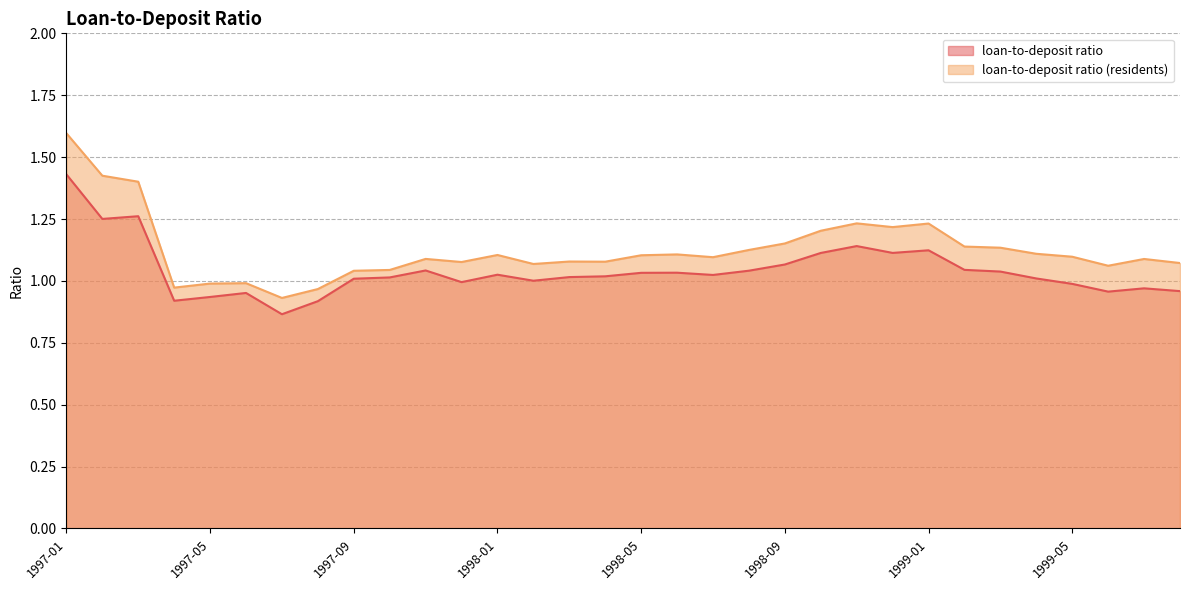

What is the sum of all loan-to-deposit ratio values?

33.3